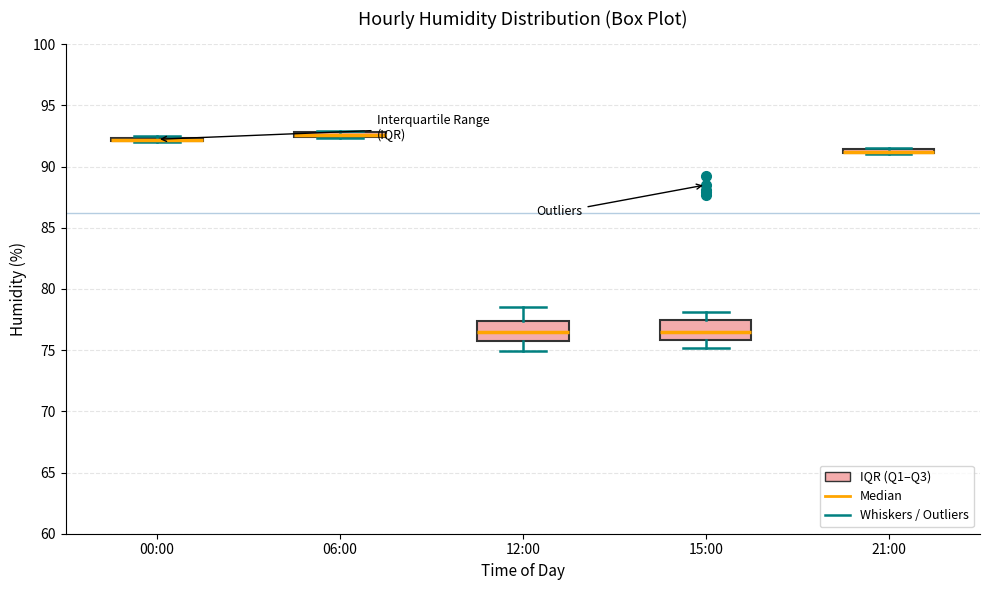

Where is the lower edge of the box for 06:00 on the y-axis? The values are not printed on the chart, so give them approximately, as read against the axis.

92.5